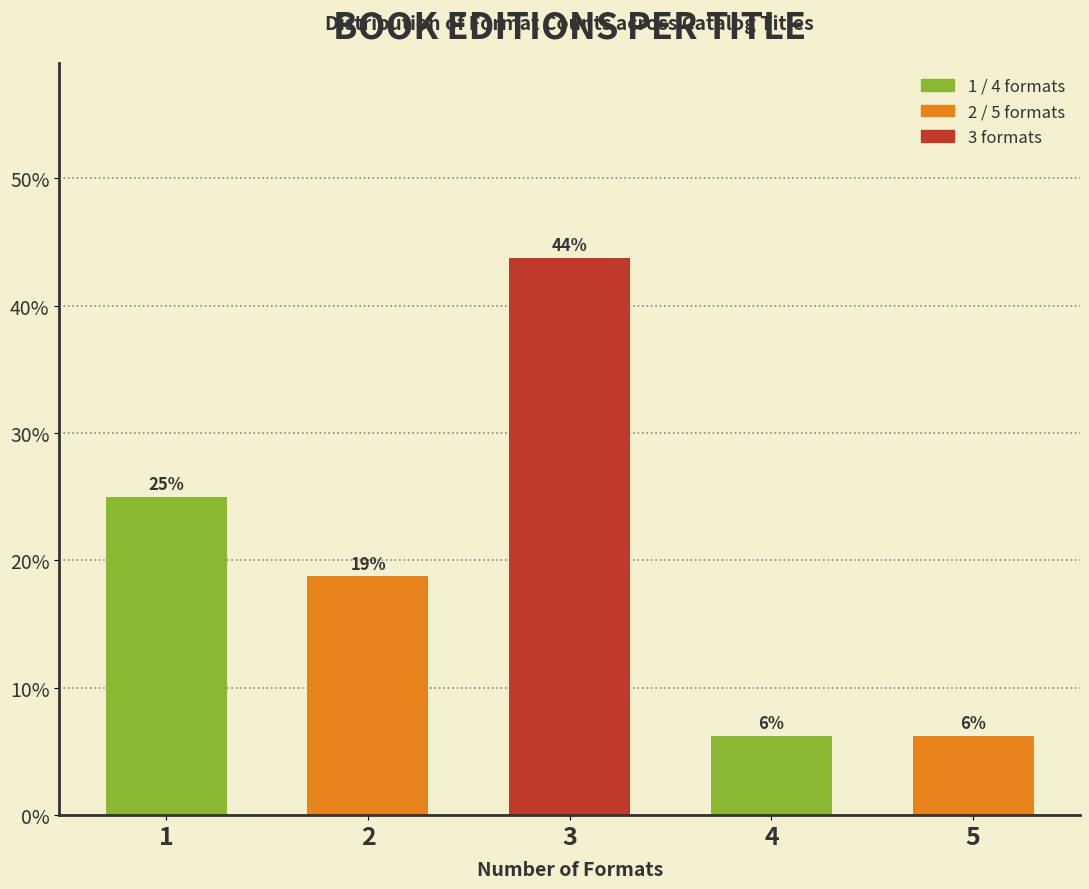

How many bars are there in total?

5